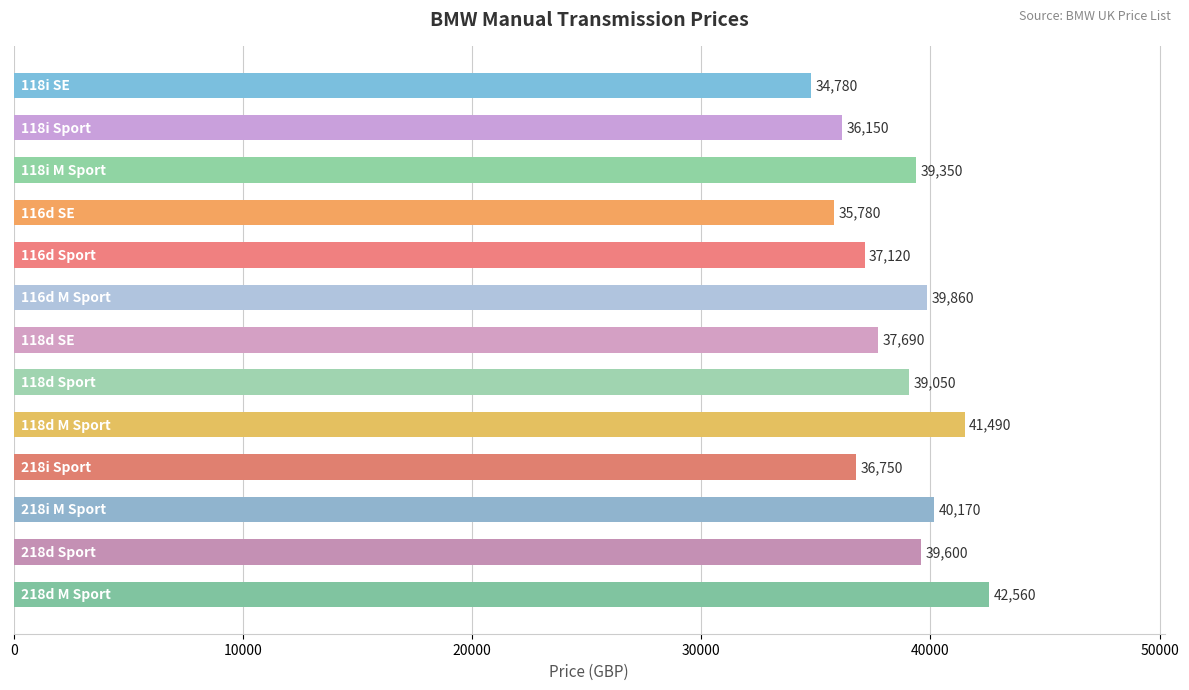

What is the difference between the maximum and minimum values?

7780